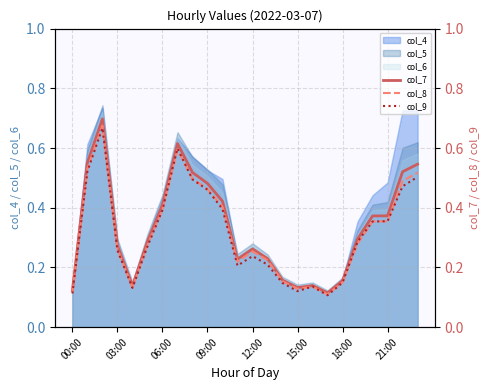

At how many categories does at least one series exceed 0?

24